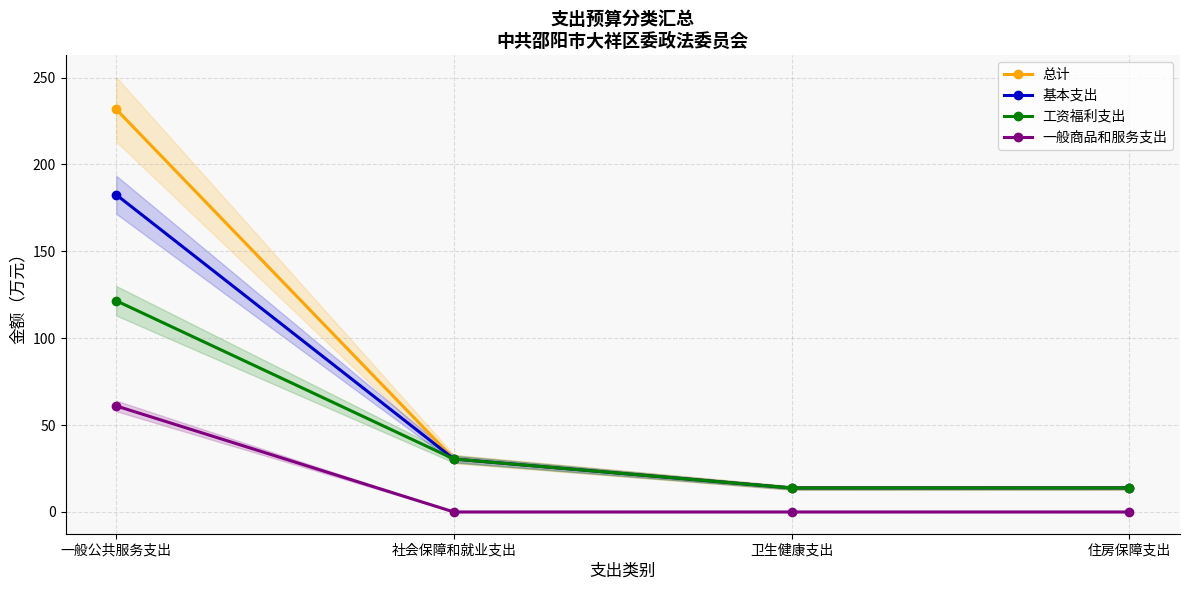

True or false: 一般商品和服务支出 has a value of 24.7 at 卫生健康支出.

False